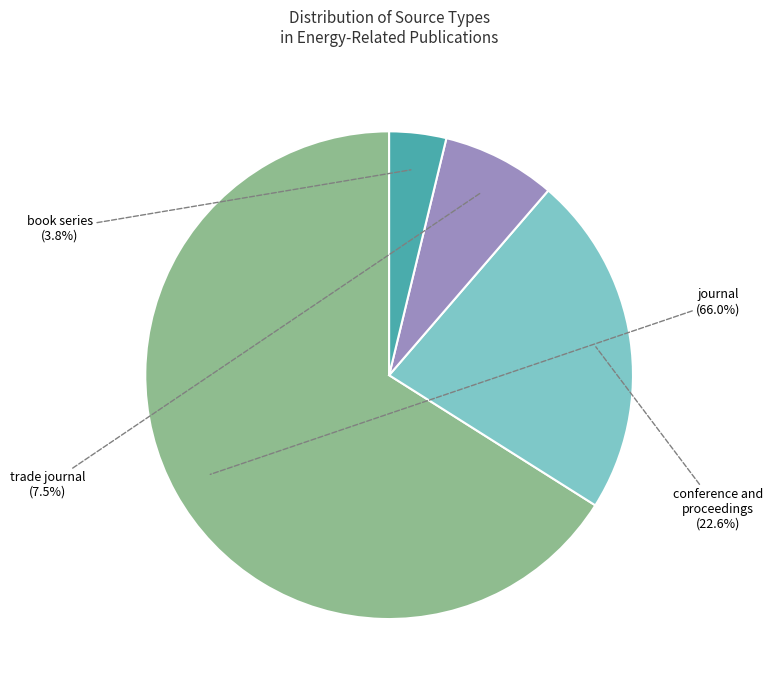

Is the sum of conference and proceedings and book series greater than half?

No